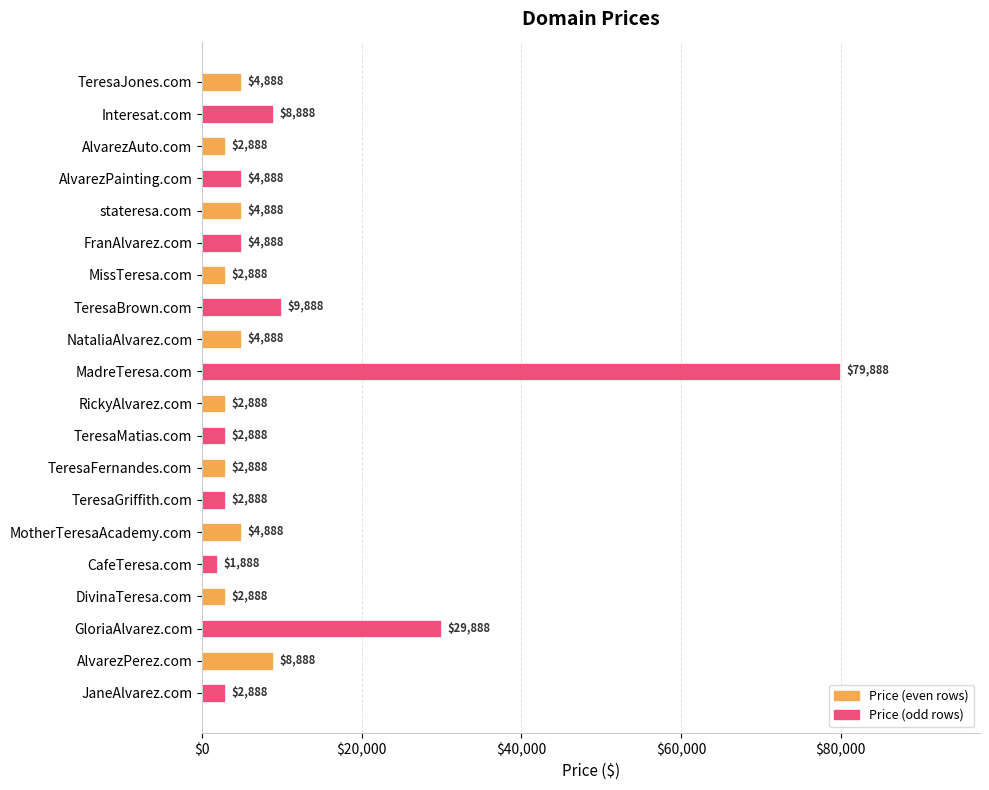

What is the ratio of the value at TeresaGriffith.com to the value at DivinaTeresa.com?

1.0